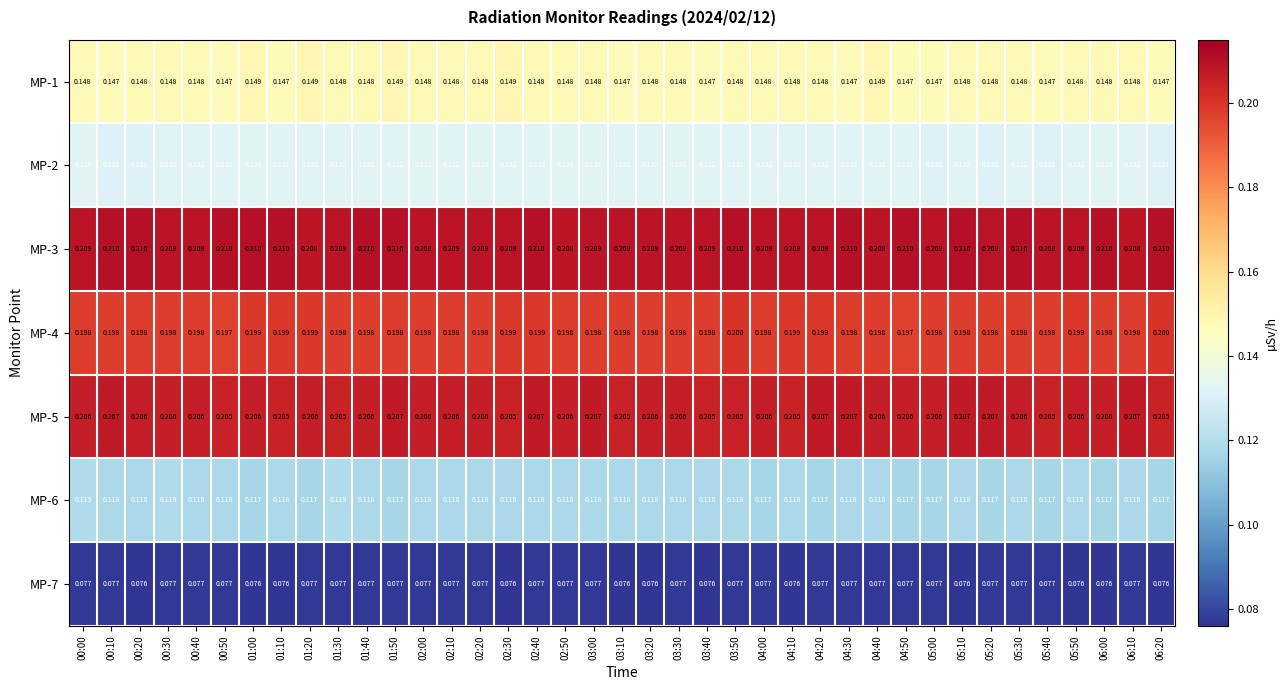

Is the value of MP-3 at 01:20 greater than the value of MP-6 at 03:10?

Yes